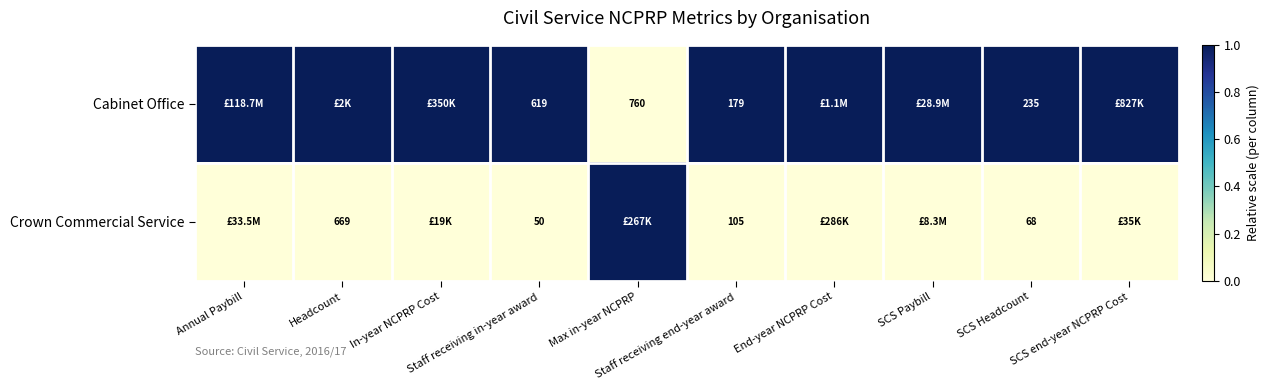

List the series in order of their peak value, highest first.

Cabinet Office, Crown Commercial Service